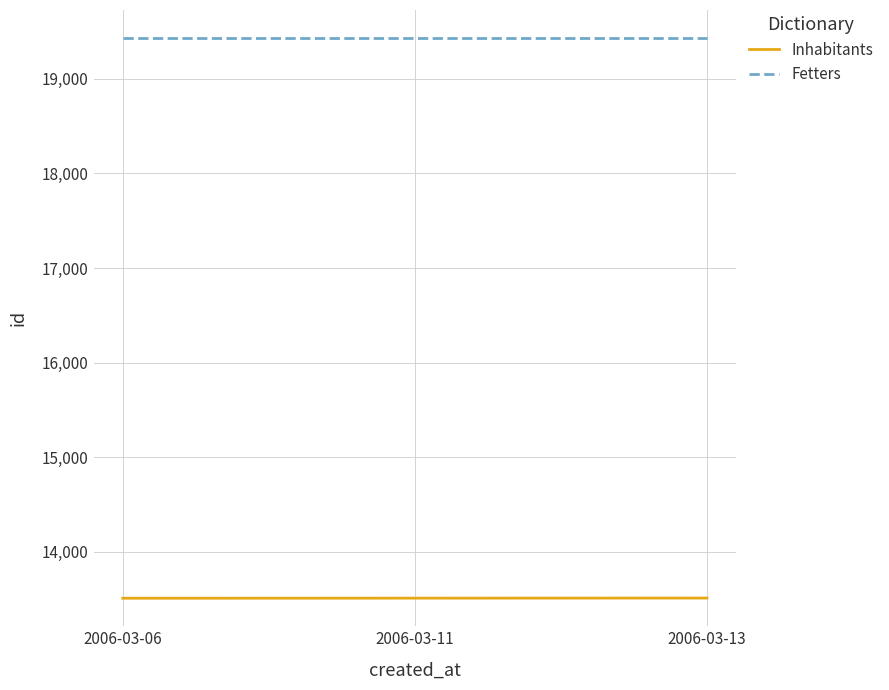

List the series in order of their peak value, highest first.

Fetters, Inhabitants